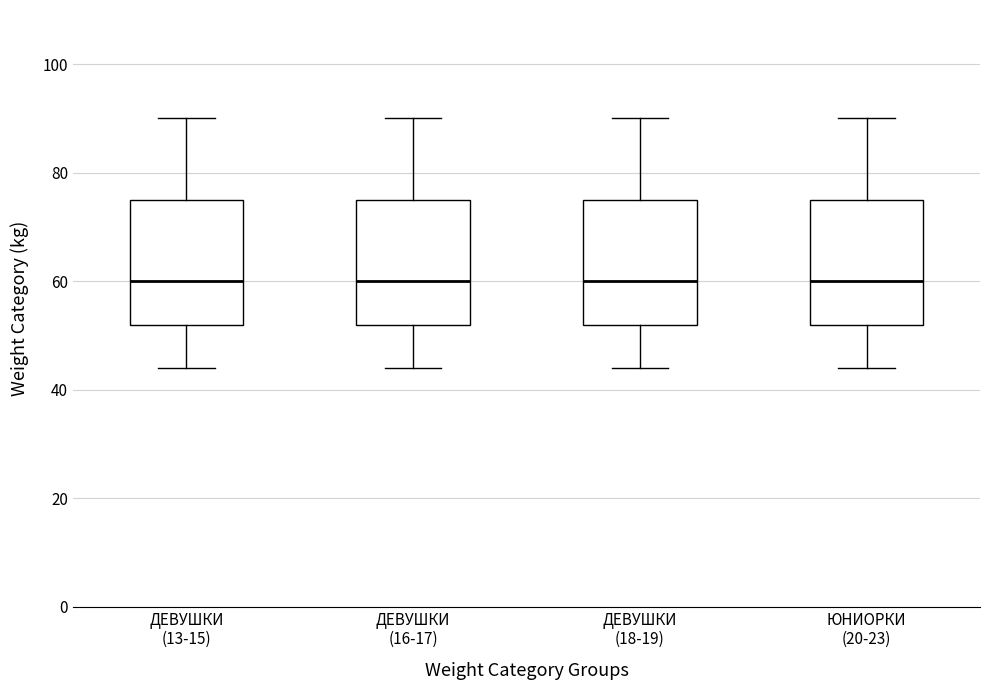

Reading left to right, read every box against the y-axis: the position of its median line, the range the box covers, and the ends of its whiskers. The values are not printed on the chart, so give them approximately, as read against the axis.

ДЕВУШКИ (13-15): median 60, box 52 to 76, whiskers 44 to 90
ДЕВУШКИ (16-17): median 60, box 52 to 76, whiskers 44 to 90
ДЕВУШКИ (18-19): median 60, box 52 to 76, whiskers 44 to 90
ЮНИОРКИ (20-23): median 60, box 52 to 76, whiskers 44 to 90